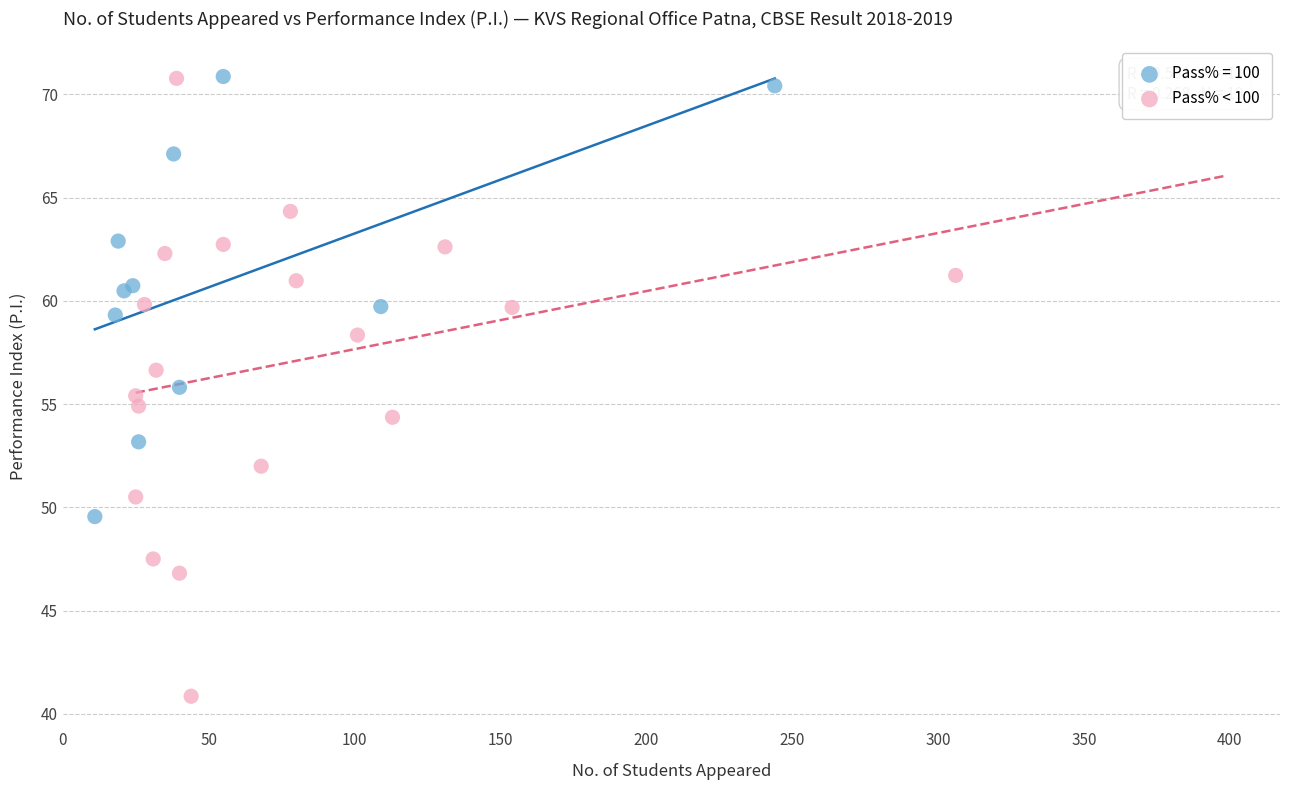

Which series contains the lowest Y value?

Pass% < 100